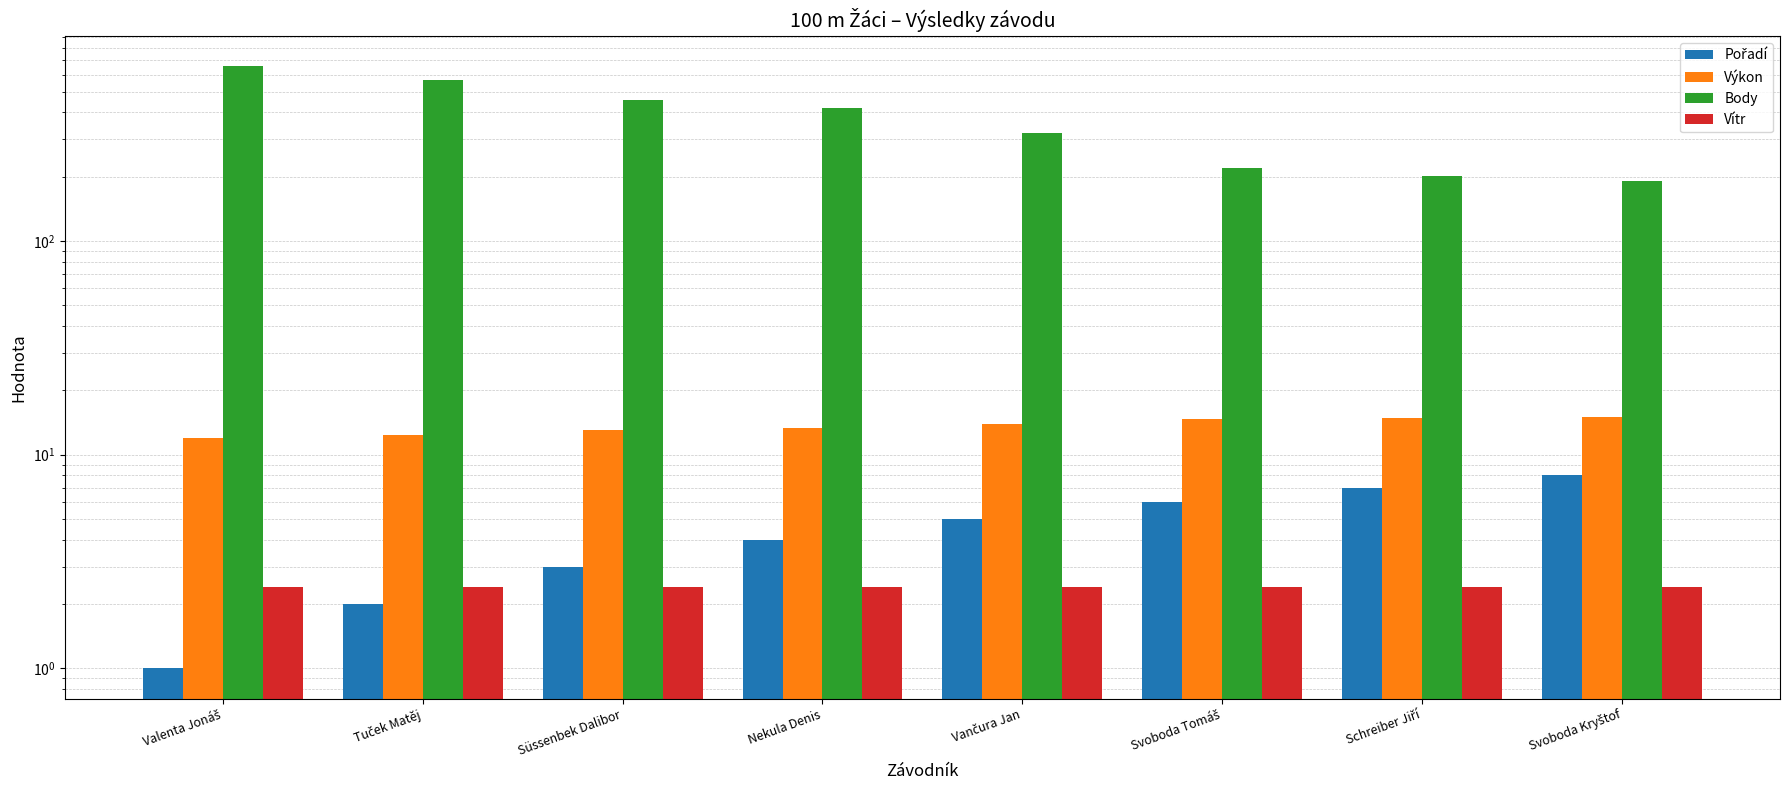

At which label does Body first exceed 420?

Valenta Jonáš